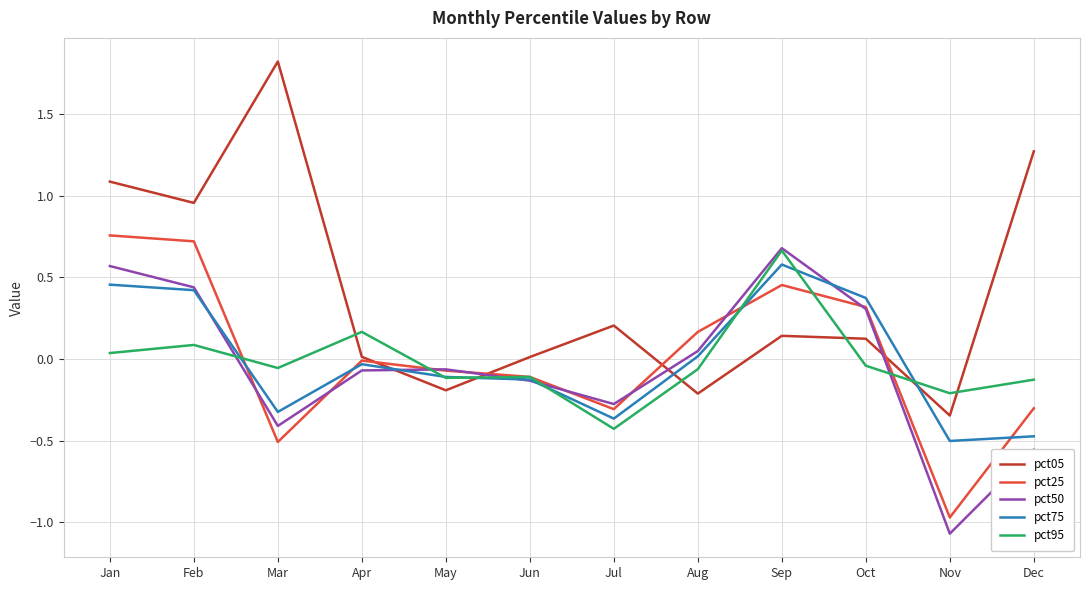

Which series has the largest total across all categories?

pct05